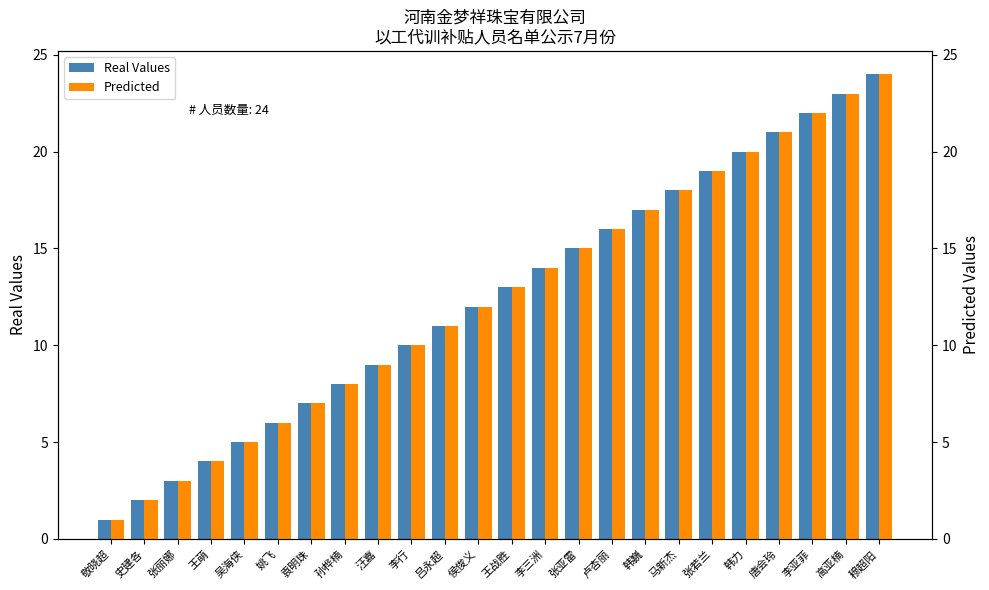

Is it true that Predicted equals 8 at 马新杰?

False